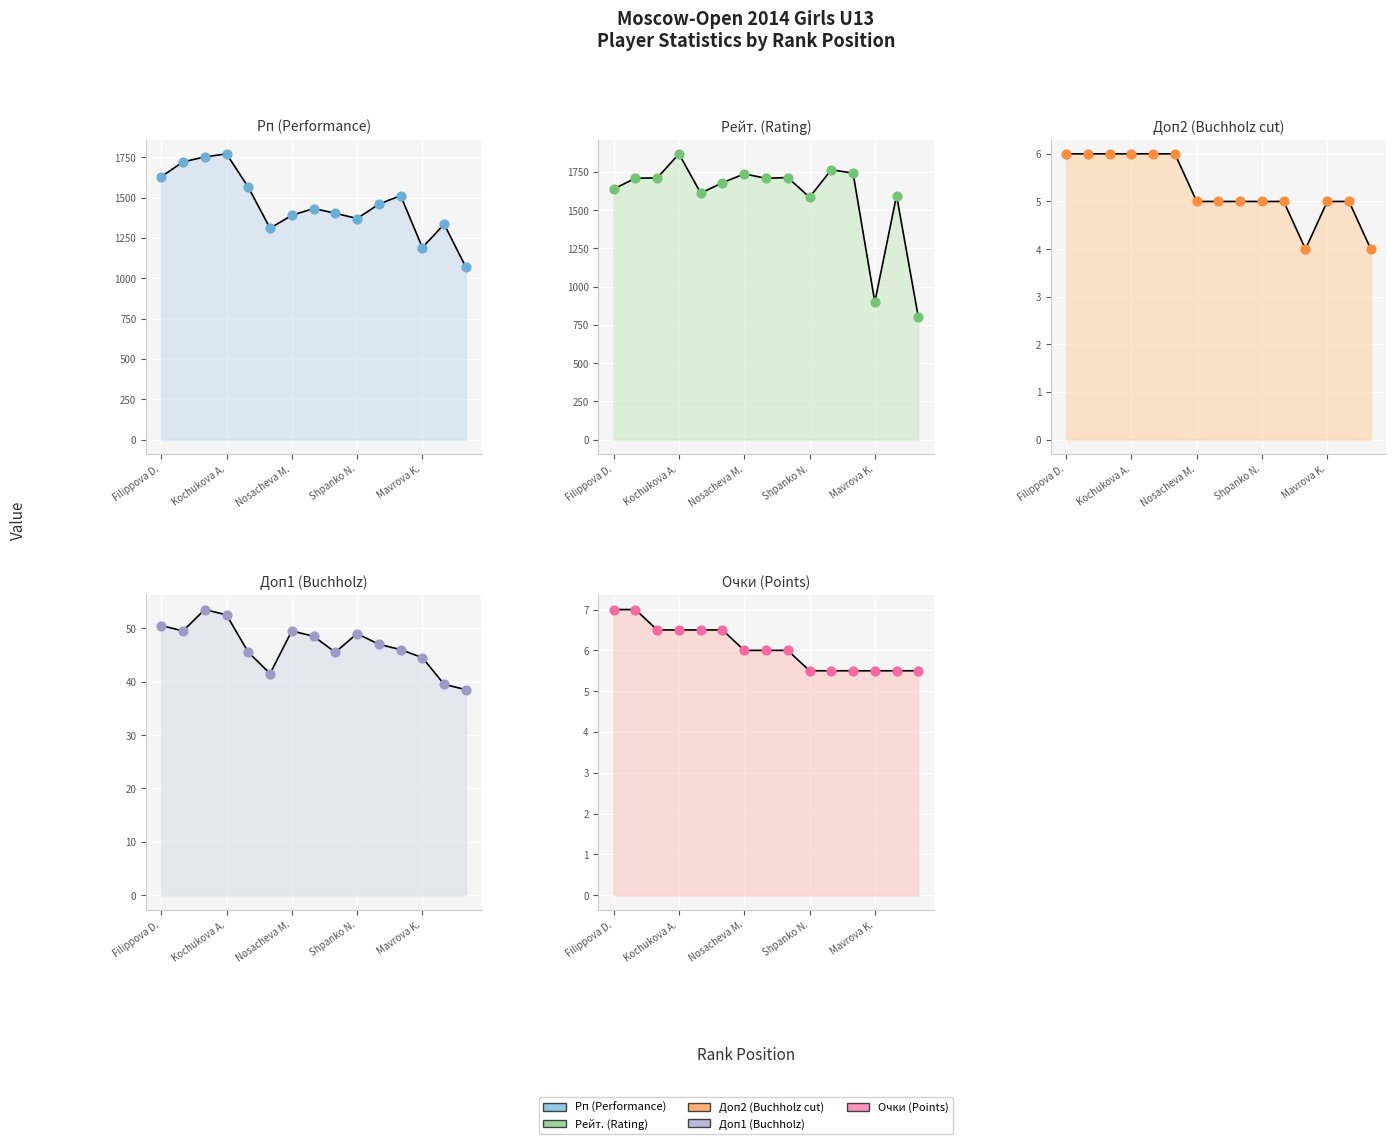

Is the value of Рп (Performance) at 3 greater than the value of Доп1 (Buchholz) at 11?

Yes